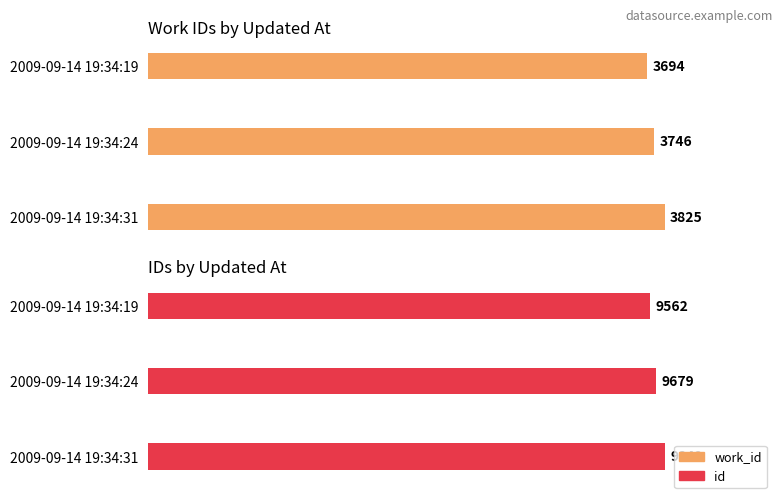

What is the average value of the work_id series?

3755